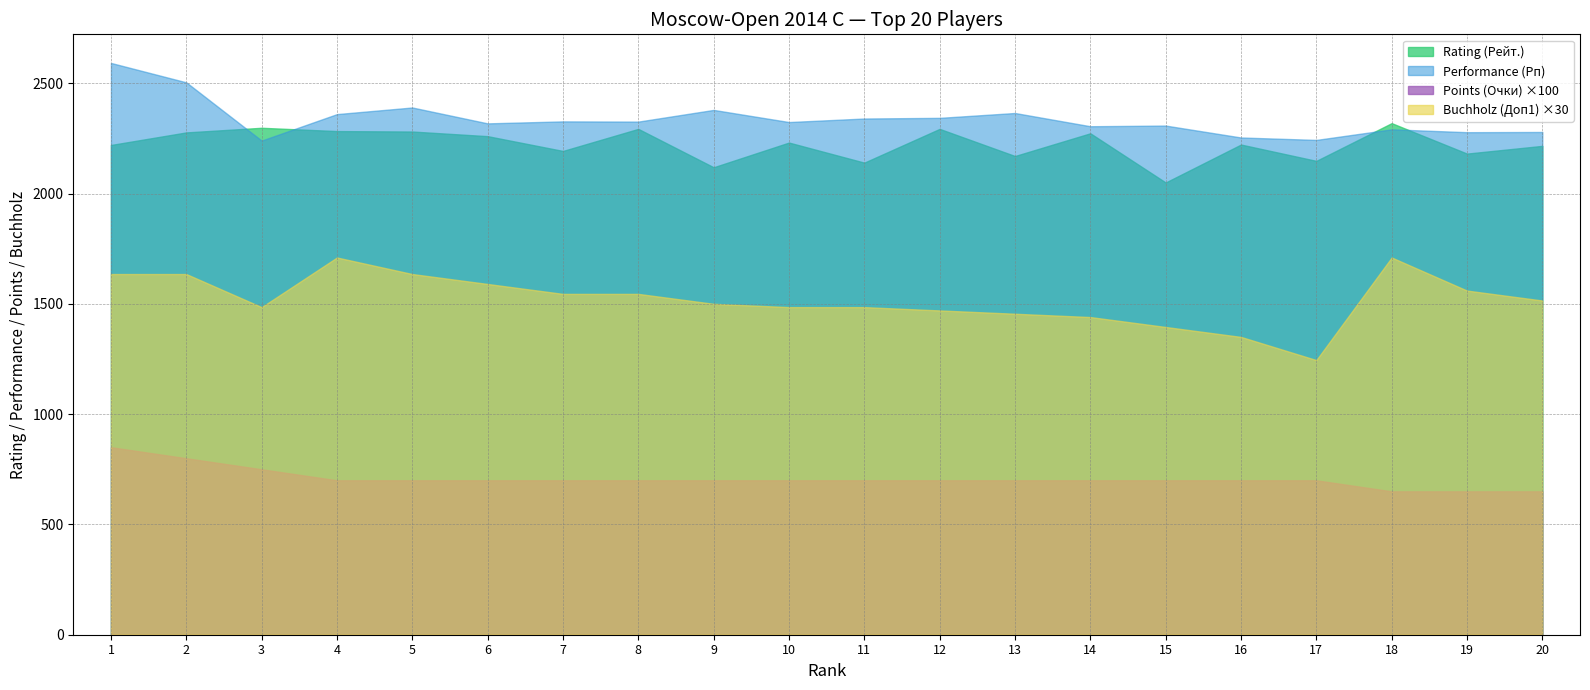

What is the value of the Buchholz (Доп1) point at the 4th from the left?

57.0